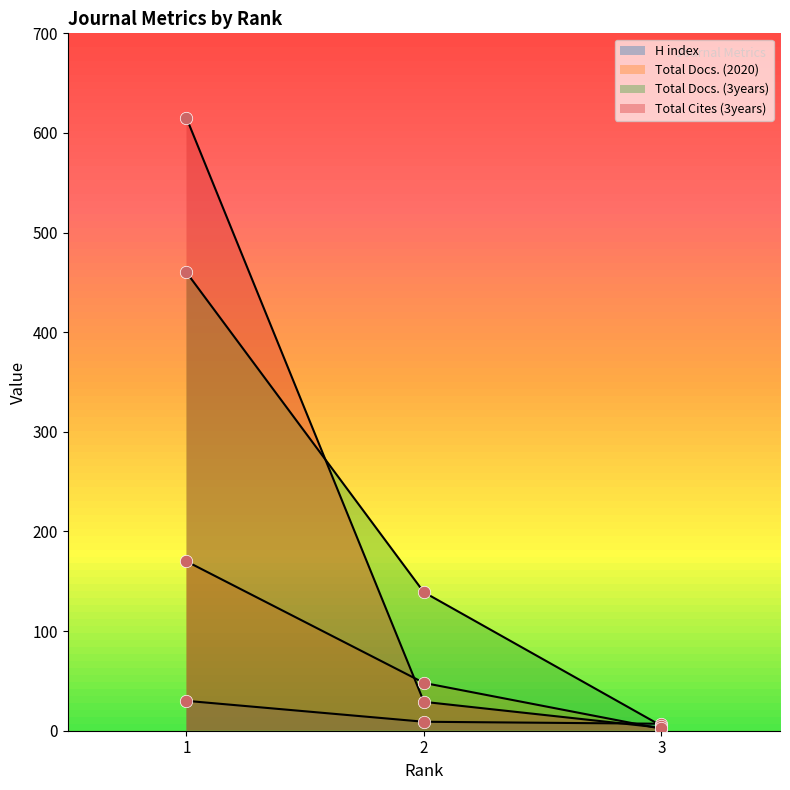

Which series contains the lowest Y value?

Total Docs. (2020)